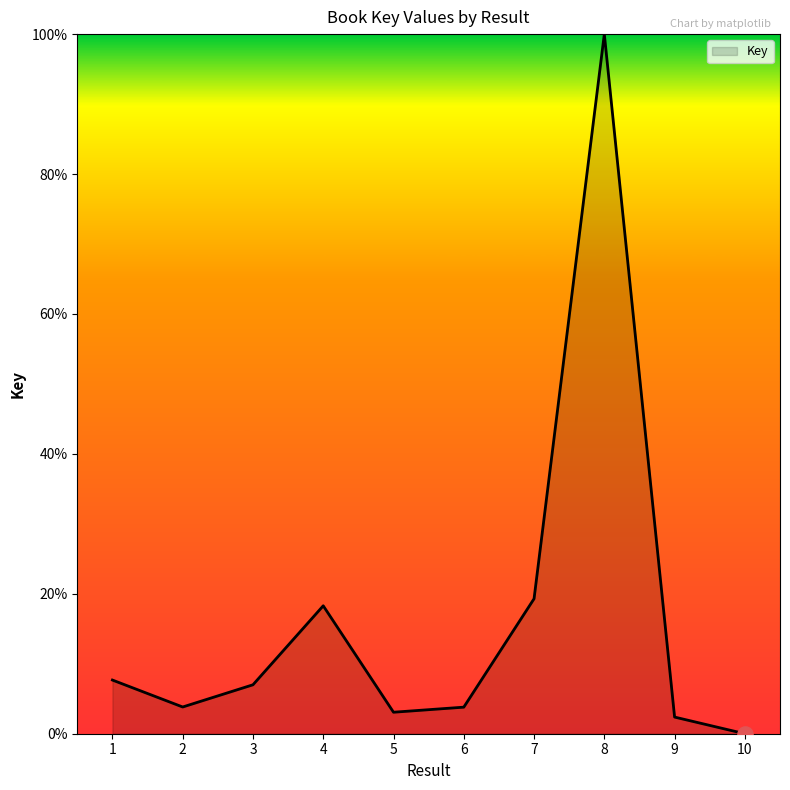

What is the change in value from 5 to 6?

+0.7